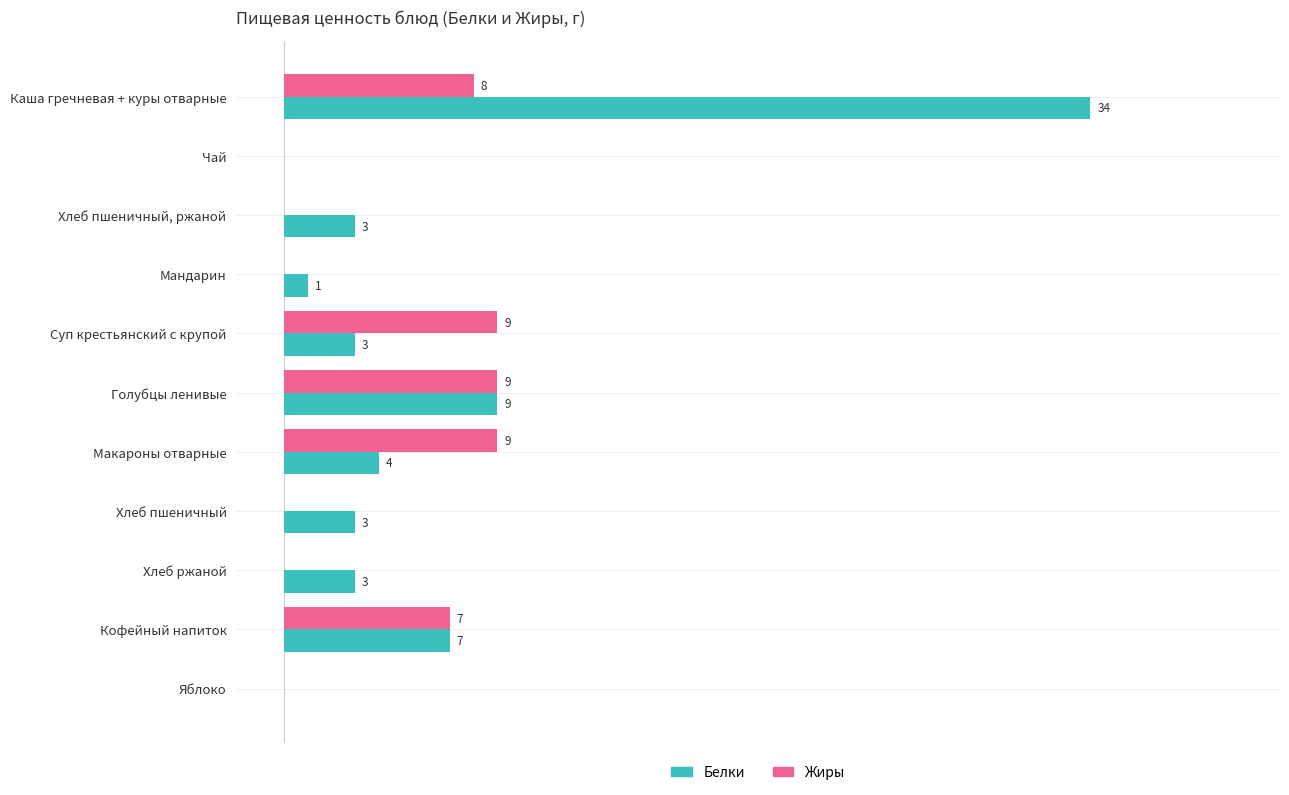

At which label is Белки closest to 17?

Голубцы ленивые